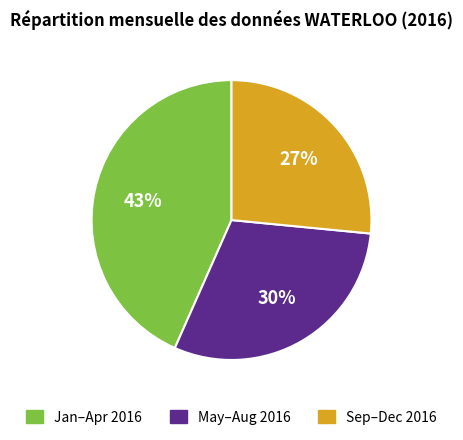

True or false: Sep–Dec 2016 accounts for 27% of the total.

True